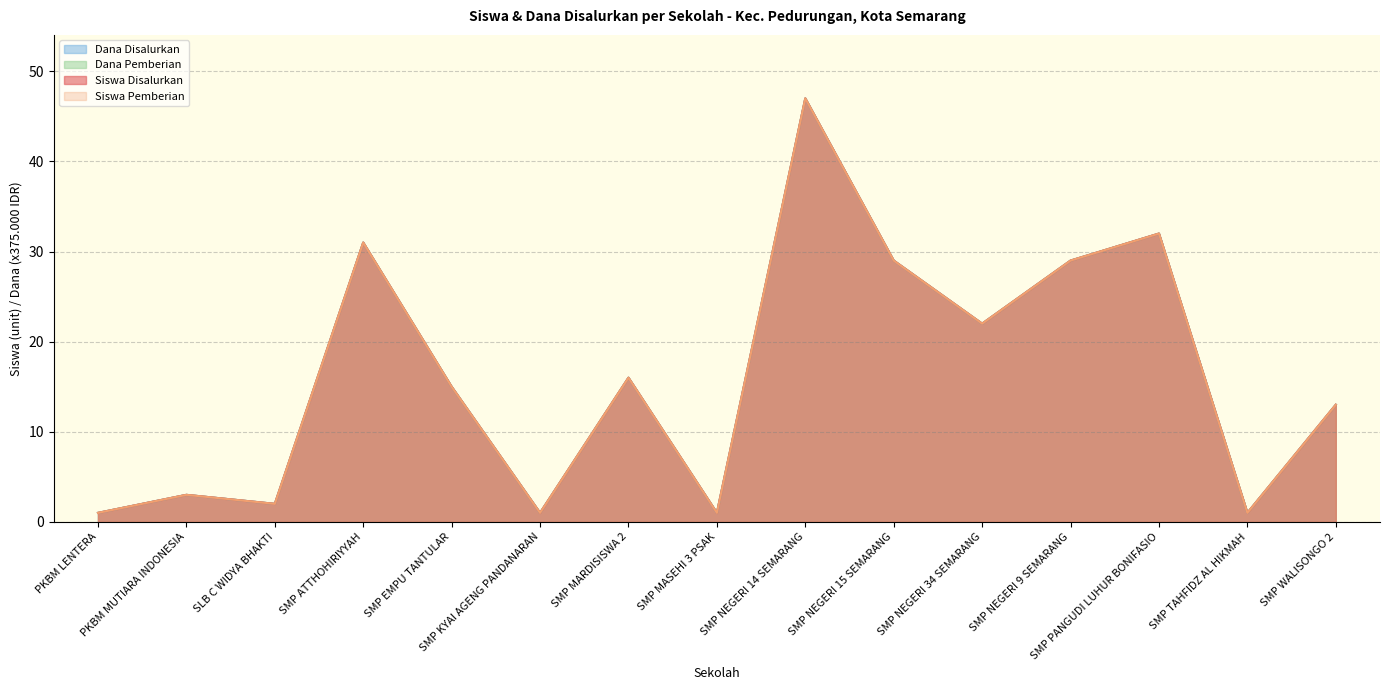

Reading right to left, extract all data points from this chart.

Siswa Disalurkan: 13	1	32	29	22	29	47	1	16	1	15	31	2	3	1
Siswa Pemberian: 13	1	32	29	22	29	47	1	16	1	15	31	2	3	1
Dana Disalurkan: 13	1	32	29	22	29	47	1	16	1	15	31	2	3	1
Dana Pemberian: 13	1	32	29	22	29	47	1	16	1	15	31	2	3	1